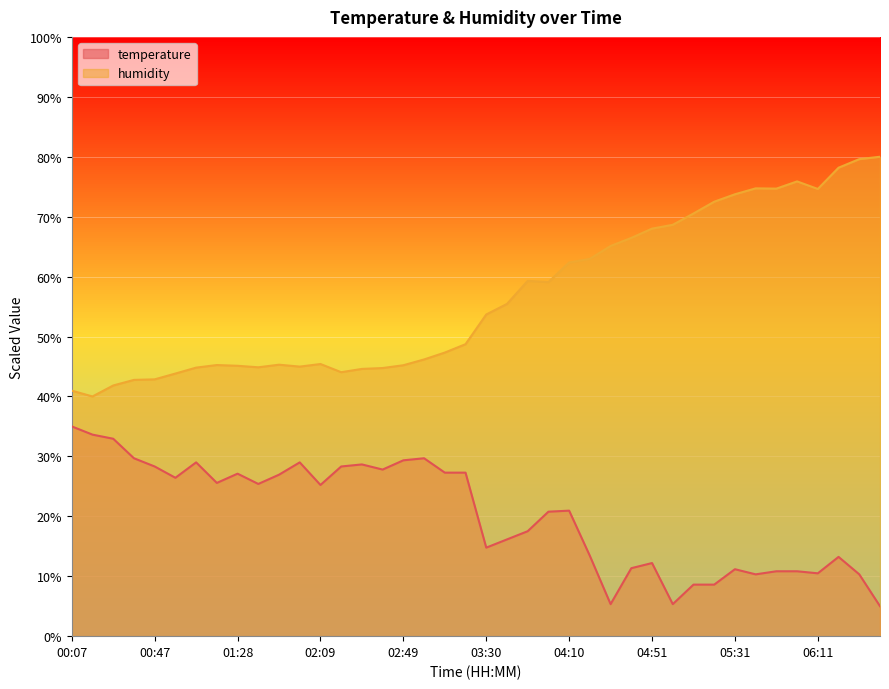

At which category does temperature reach its first local peak?

01:08